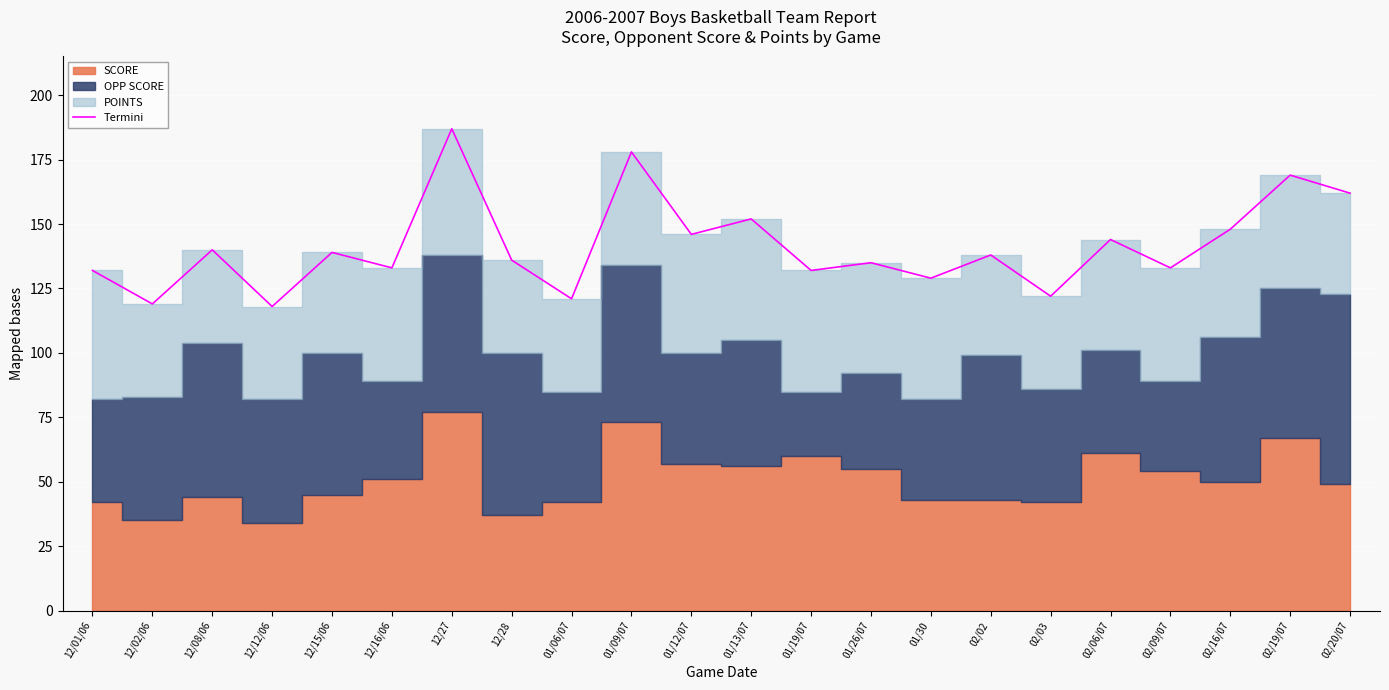

True or false: the data shows 146 at 01/12/07.

True